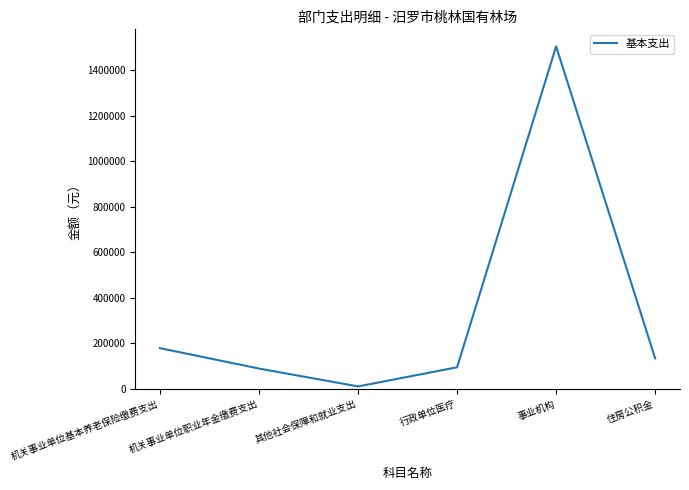

Count the number of data series in this chart.

1